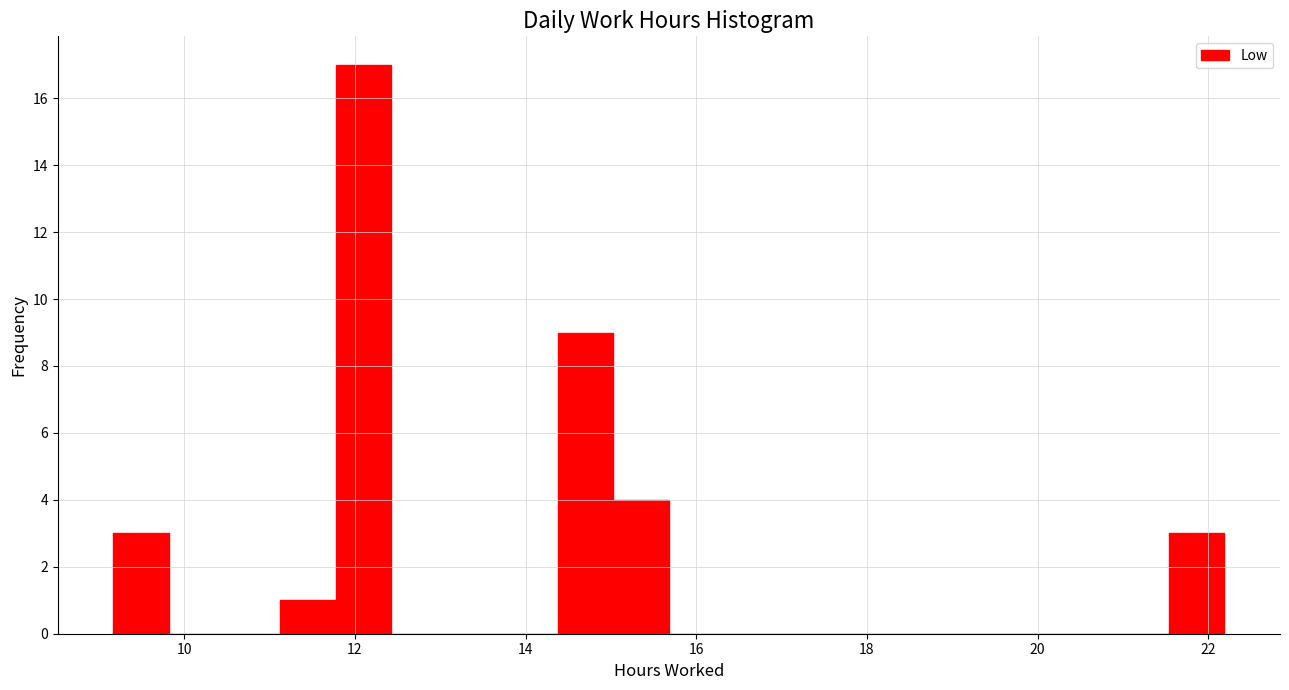

Read against the x-axis, roughly where is the centre of the tallest bar?

12.0